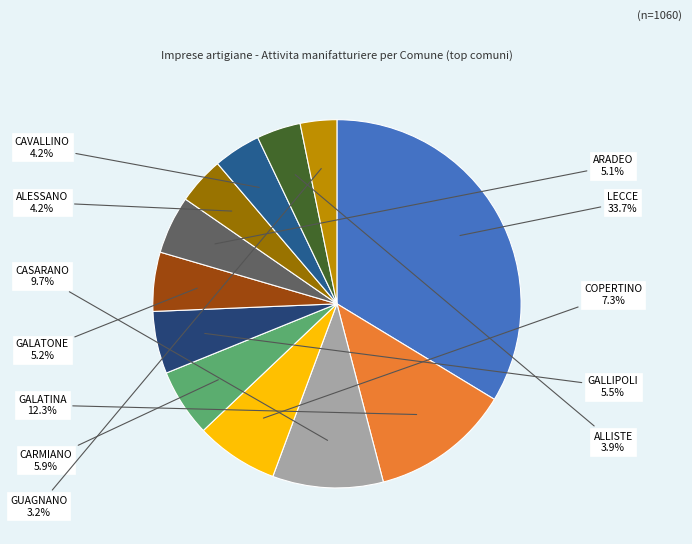

How many slices are in this pie chart?

12